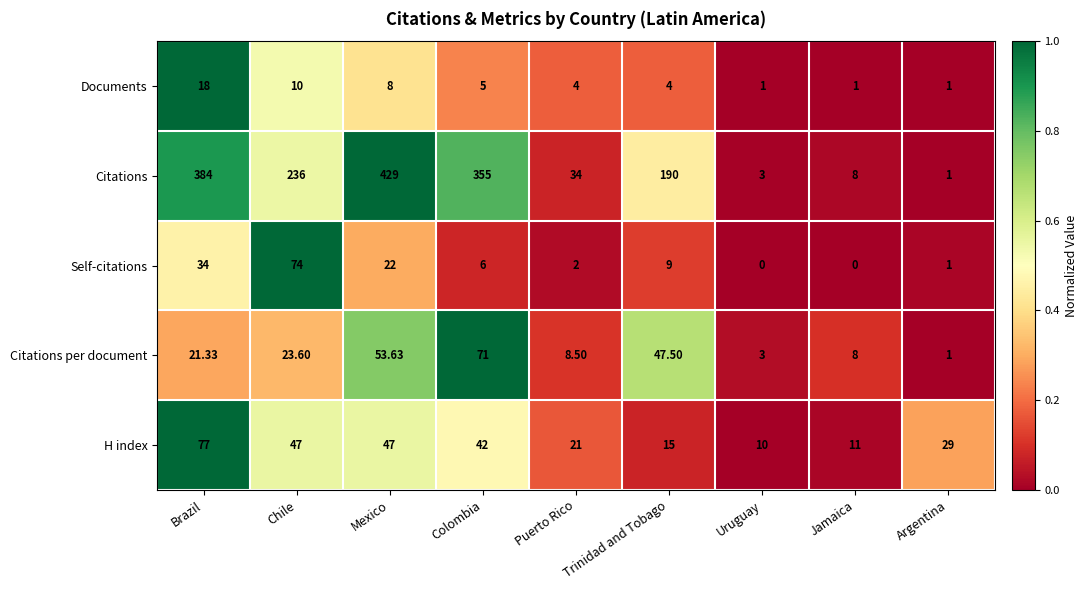

Count the number of categories in the chart.

9